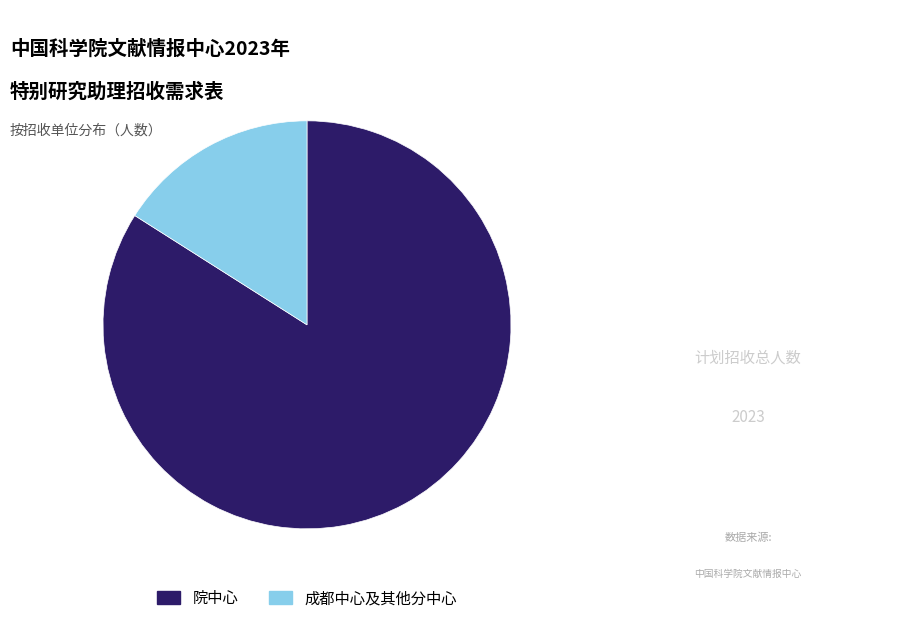

Rank the categories by value from lowest to highest.

成都中心及其他分中心, 院中心